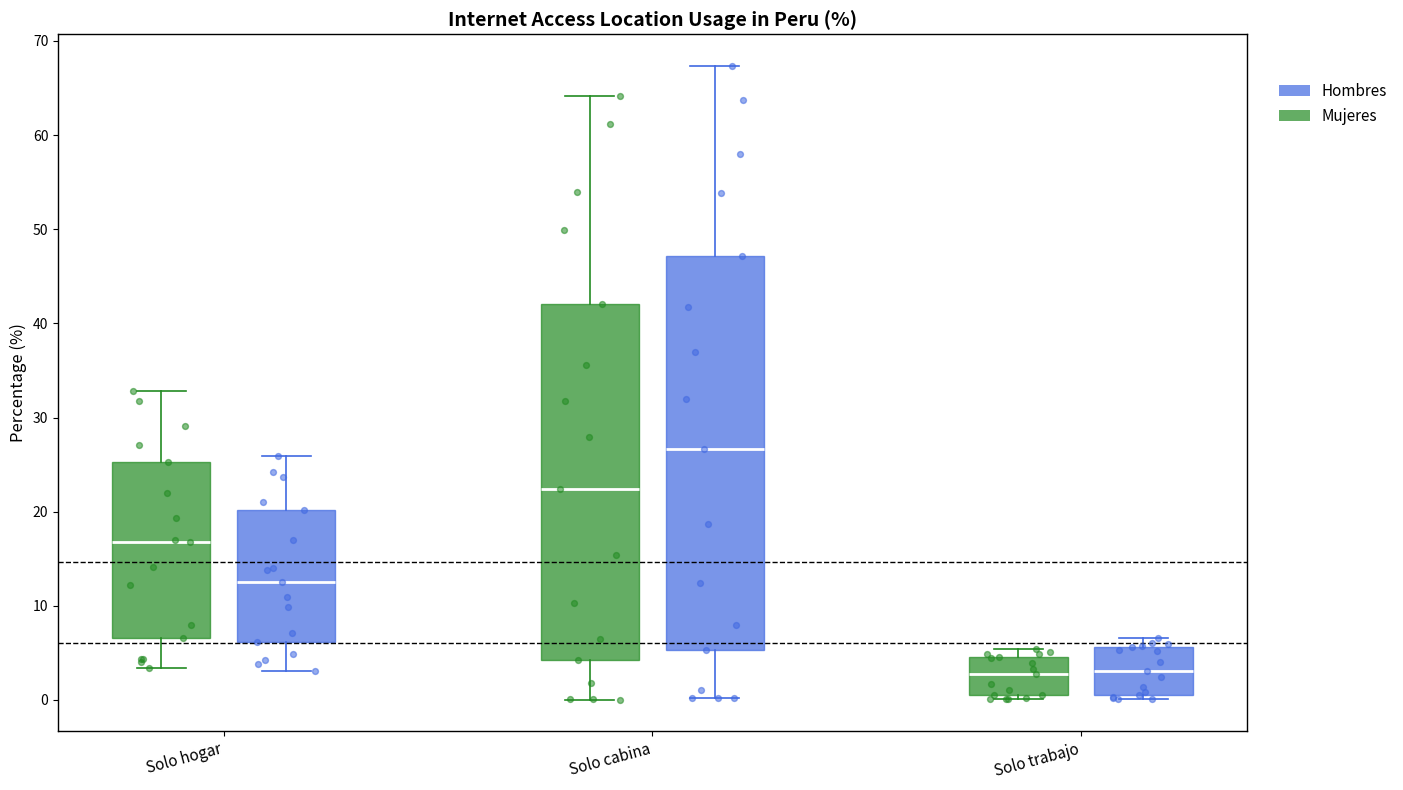

Comparing the boxes themselves (not the whiskers), which one is the tallest?

Solo cabina (Hombres)